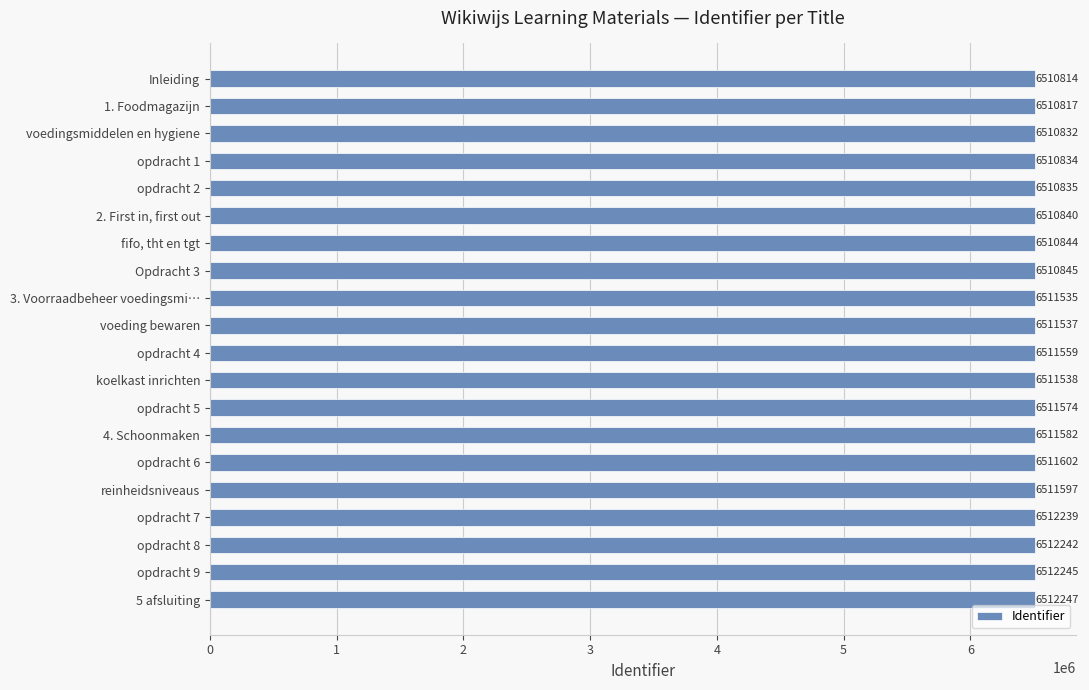

Rank the categories by value from highest to lowest.

5 afsluiting, opdracht 9, opdracht 8, opdracht 7, opdracht 6, reinheidsniveaus, 4. Schoonmaken, opdracht 5, opdracht 4, koelkast inrichten, voeding bewaren, 3. Voorraadbeheer voedingsmi…, Opdracht 3, fifo, tht en tgt, 2. First in, first out, opdracht 2, opdracht 1, voedingsmiddelen en hygiene, 1. Foodmagazijn, Inleiding